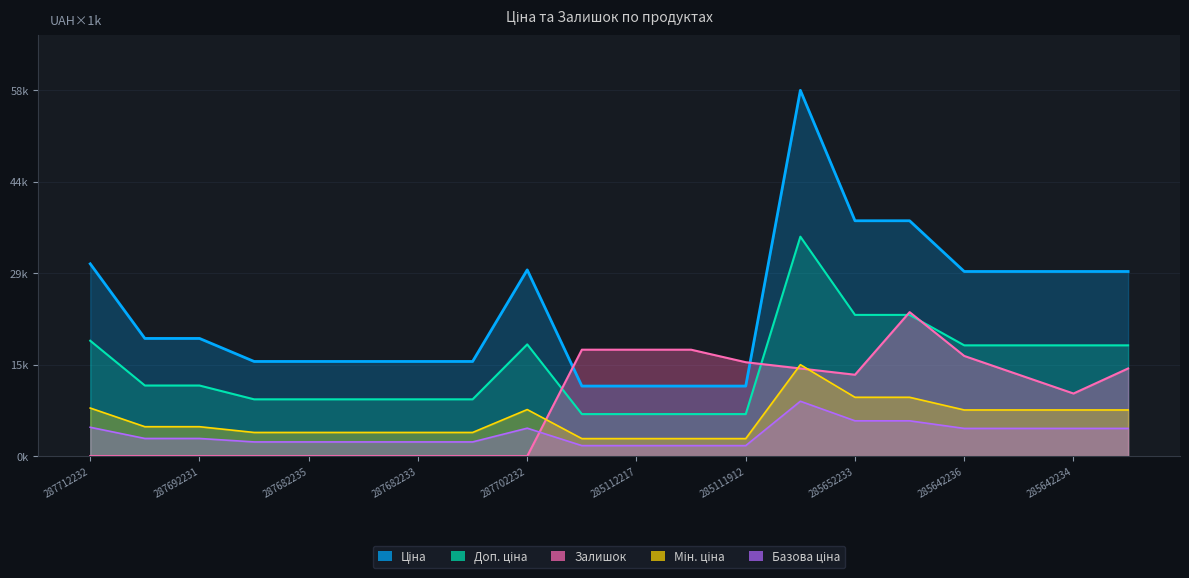

Does the chart have visible grid lines?

Yes